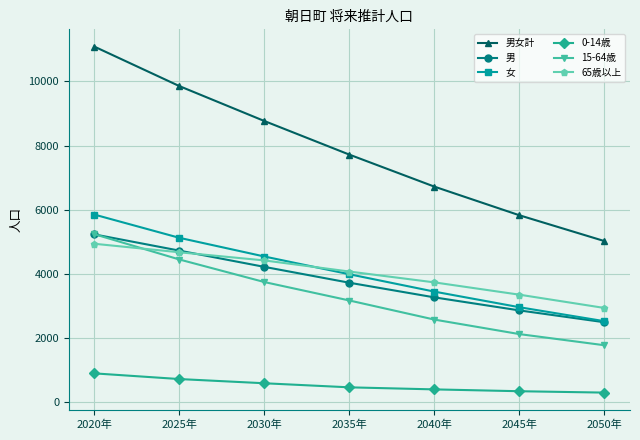

The value of 男 at 2035年 is 5523. True or false?

False